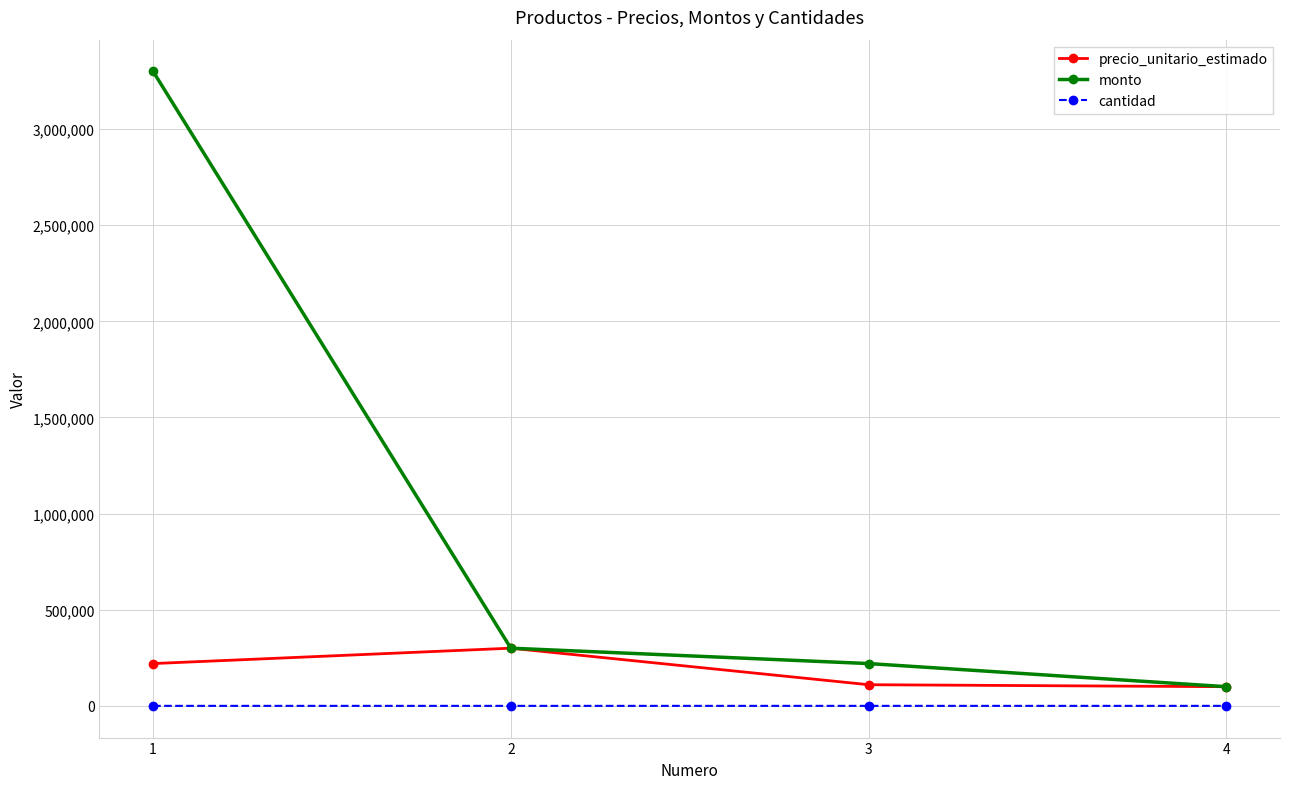

Is the value of monto at 1 greater than the value of cantidad at 3?

Yes